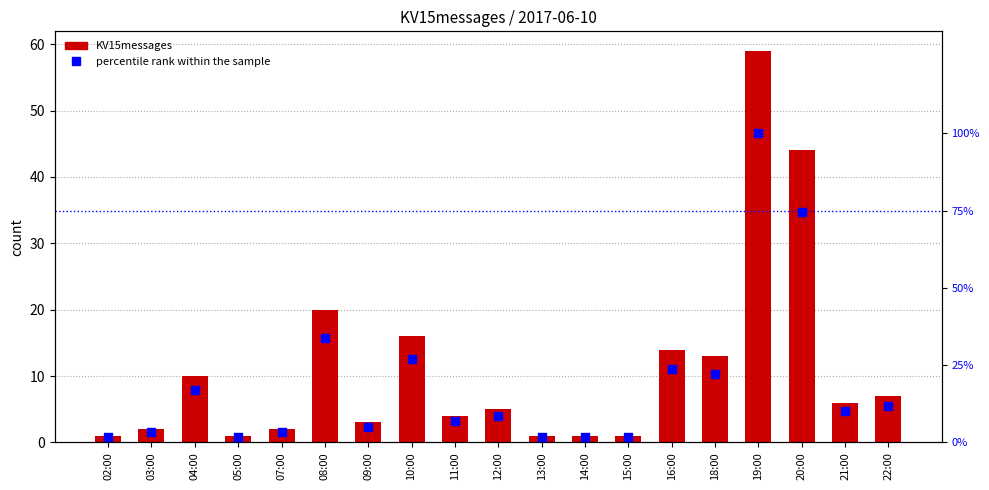

Is the value of KV15messages at 08:00 greater than the value of percentile rank within the sample at 18:00?

No